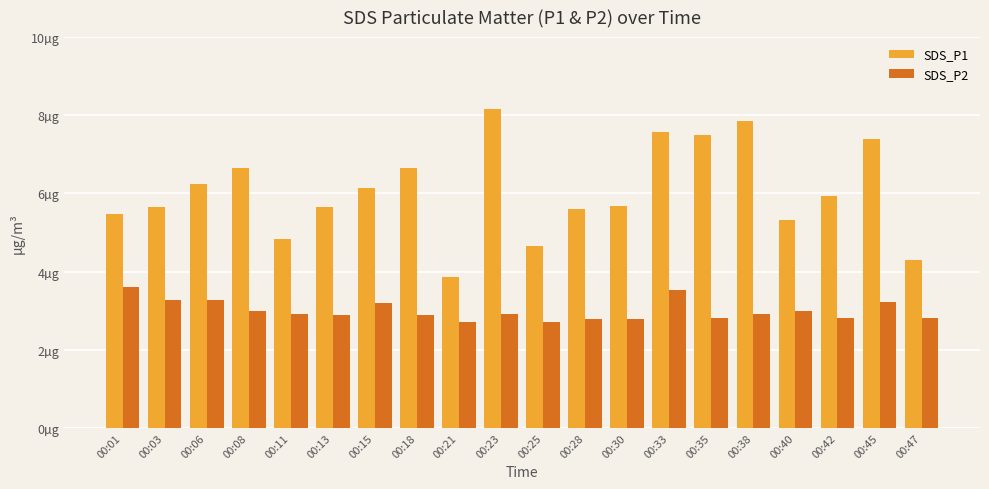

What are all the series names shown in the legend?

SDS_P1, SDS_P2